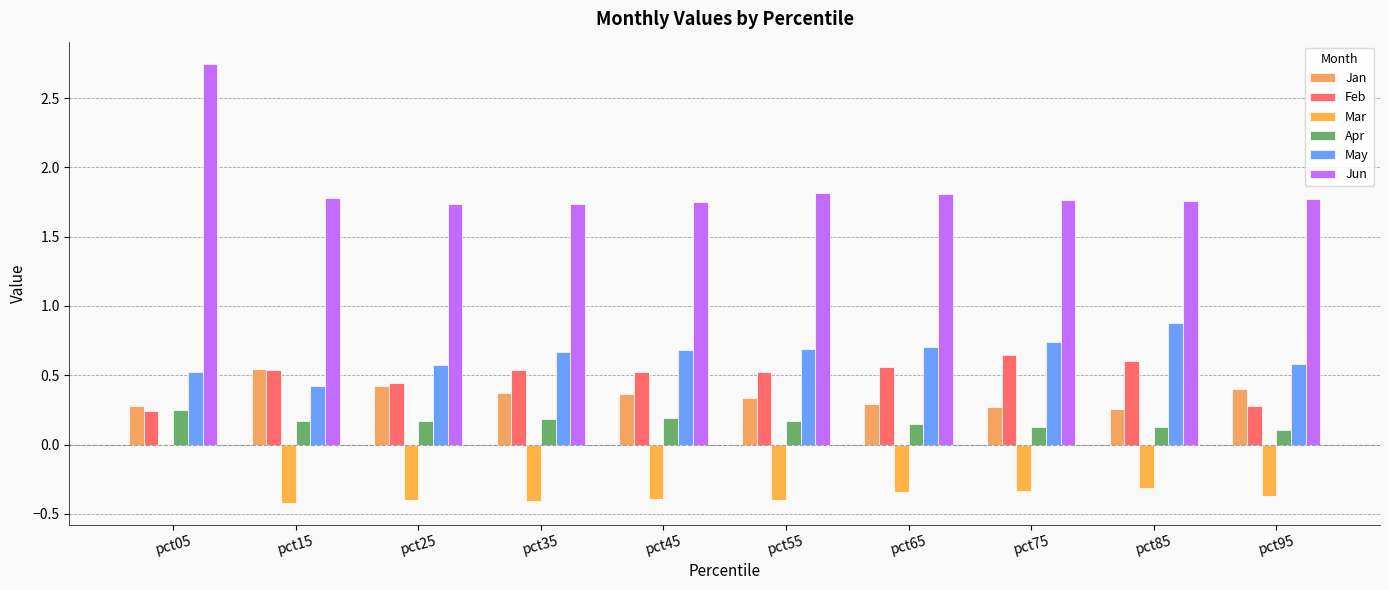

What is the lowest value of the Jan series?

0.3